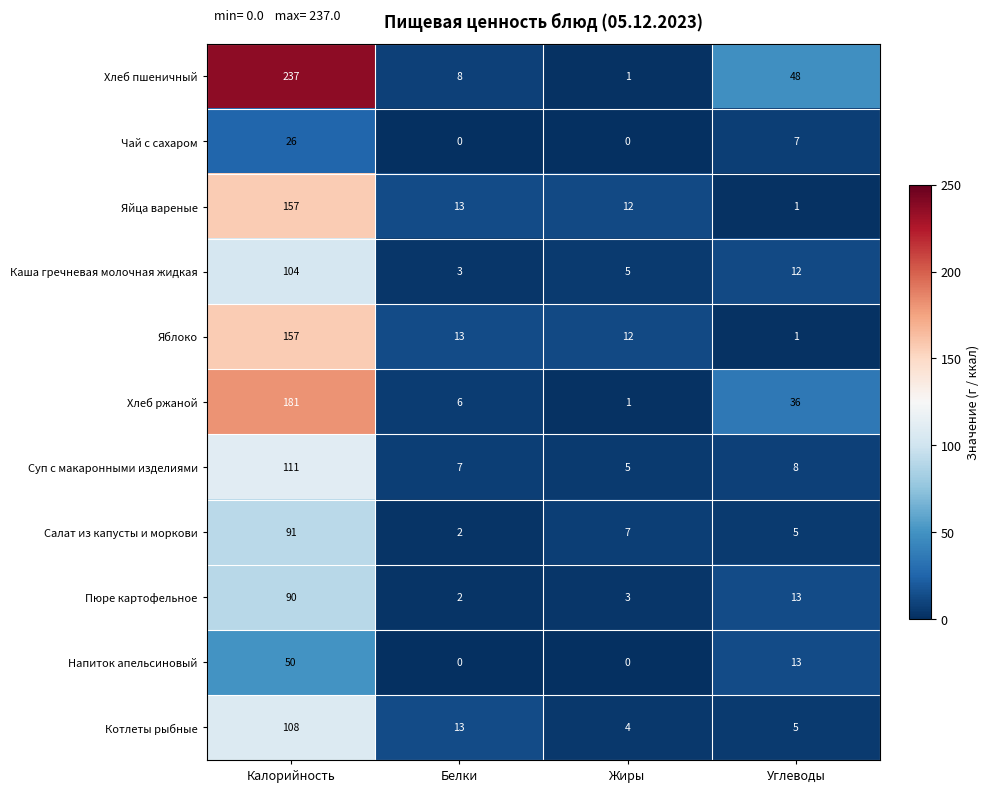

How many data points does each series have?

4